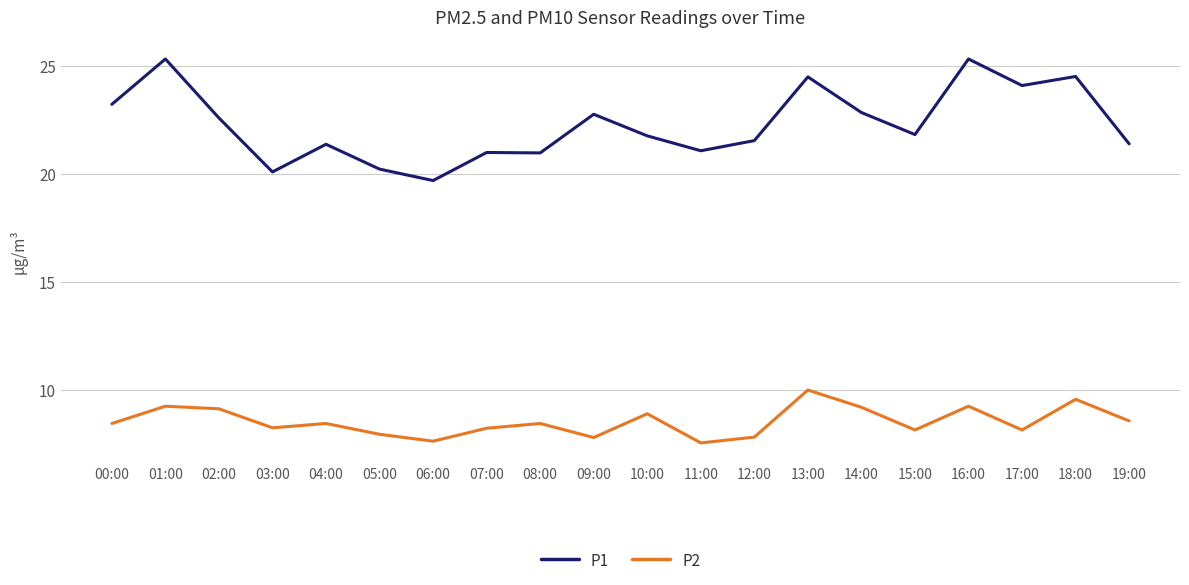

List the series in order of their peak value, lowest first.

P2, P1